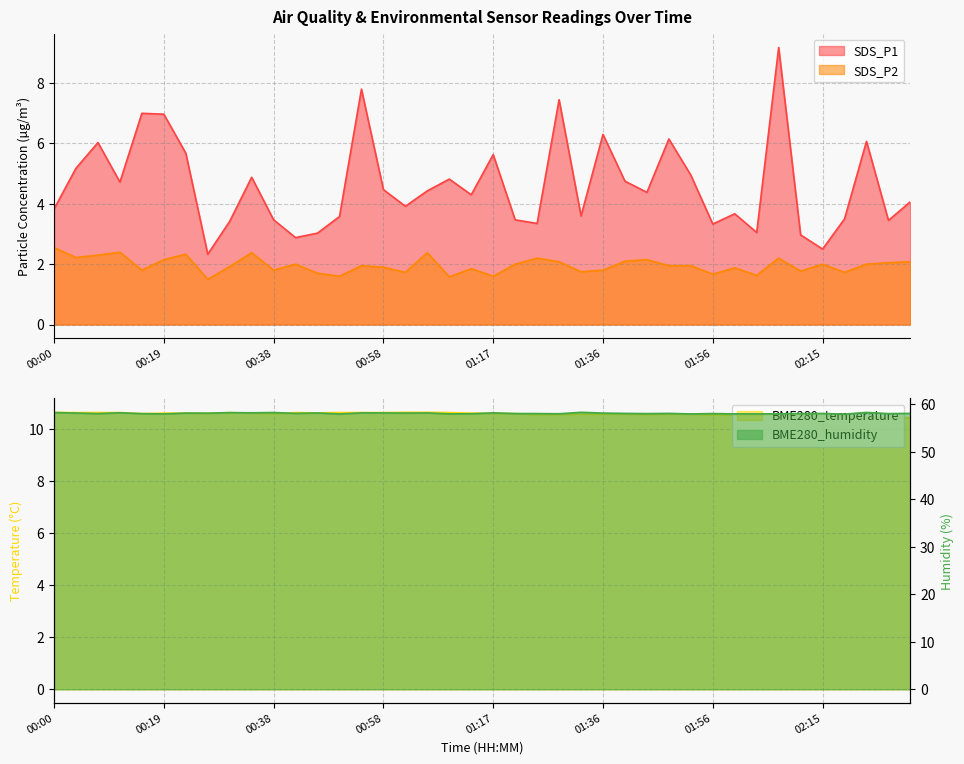

Reading left to right, transcribe all the data shown in this chart.

SDS_P1: 00:00=3.8	00:04=5.2	00:08=6.0	00:12=4.7	00:16=7.0	00:19=7.0	00:23=5.7	00:27=2.3	00:31=3.4	00:35=4.9	00:38=3.5	00:42=2.9	00:46=3.0	00:50=3.6	00:54=7.8	00:58=4.5	01:02=3.9	01:06=4.4	01:09=4.8	01:13=4.3	01:17=5.6	01:21=3.5	01:25=3.4	01:29=7.5	01:33=3.6	01:36=6.3	01:40=4.8	01:44=4.4	01:48=6.2	01:52=5.0	01:56=3.3	01:59=3.7	02:03=3.0	02:07=9.2	02:11=3.0	02:15=2.5	02:19=3.5	02:22=6.1	02:26=3.5	02:30=4.1
SDS_P2: 00:00=2.5	00:04=2.2	00:08=2.3	00:12=2.4	00:16=1.8	00:19=2.1	00:23=2.3	00:27=1.5	00:31=1.9	00:35=2.4	00:38=1.8	00:42=2.0	00:46=1.7	00:50=1.6	00:54=1.9	00:58=1.9	01:02=1.7	01:06=2.4	01:09=1.6	01:13=1.9	01:17=1.6	01:21=2.0	01:25=2.2	01:29=2.1	01:33=1.8	01:36=1.8	01:40=2.1	01:44=2.1	01:48=1.9	01:52=1.9	01:56=1.7	01:59=1.9	02:03=1.6	02:07=2.2	02:11=1.8	02:15=2.0	02:19=1.7	02:22=2.0	02:26=2.0	02:30=2.1
BME280_temperature: 00:00=10.7	00:04=10.7	00:08=10.7	00:12=10.7	00:16=10.6	00:19=10.6	00:23=10.6	00:27=10.6	00:31=10.7	00:35=10.6	00:38=10.6	00:42=10.7	00:46=10.6	00:50=10.7	00:54=10.7	00:58=10.7	01:02=10.7	01:06=10.7	01:09=10.7	01:13=10.6	01:17=10.6	01:21=10.6	01:25=10.6	01:29=10.6	01:33=10.6	01:36=10.6	01:40=10.6	01:44=10.6	01:48=10.6	01:52=10.6	01:56=10.6	01:59=10.6	02:03=10.6	02:07=10.6	02:11=10.6	02:15=10.5	02:19=10.5	02:22=10.5	02:26=10.5	02:30=10.4
BME280_humidity: 00:00=58.3	00:04=58.2	00:08=58.1	00:12=58.2	00:16=58.1	00:19=58.0	00:23=58.2	00:27=58.2	00:31=58.3	00:35=58.2	00:38=58.3	00:42=58.1	00:46=58.2	00:50=58.0	00:54=58.2	00:58=58.2	01:02=58.2	01:06=58.2	01:09=58.0	01:13=58.0	01:17=58.2	01:21=58.1	01:25=58.1	01:29=58.0	01:33=58.3	01:36=58.2	01:40=58.1	01:44=58.1	01:48=58.1	01:52=58.0	01:56=58.1	01:59=58.0	02:03=58.0	02:07=58.0	02:11=58.1	02:15=58.1	02:19=58.0	02:22=58.3	02:26=58.1	02:30=58.1